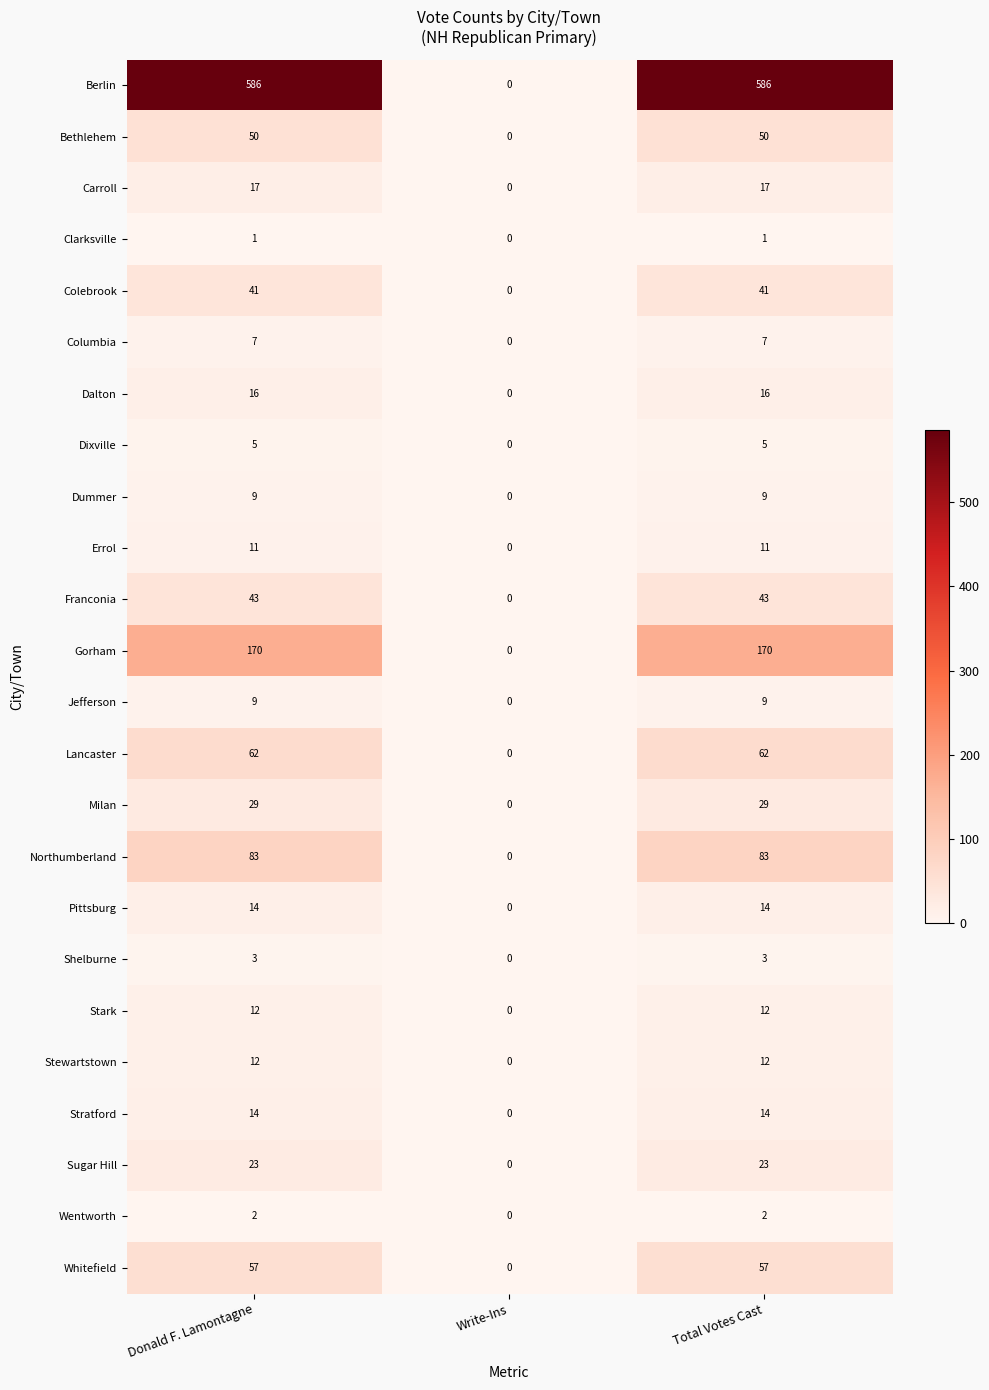

Is the value of Dummer at Total Votes Cast greater than the value of Shelburne at Donald F. Lamontagne?

Yes